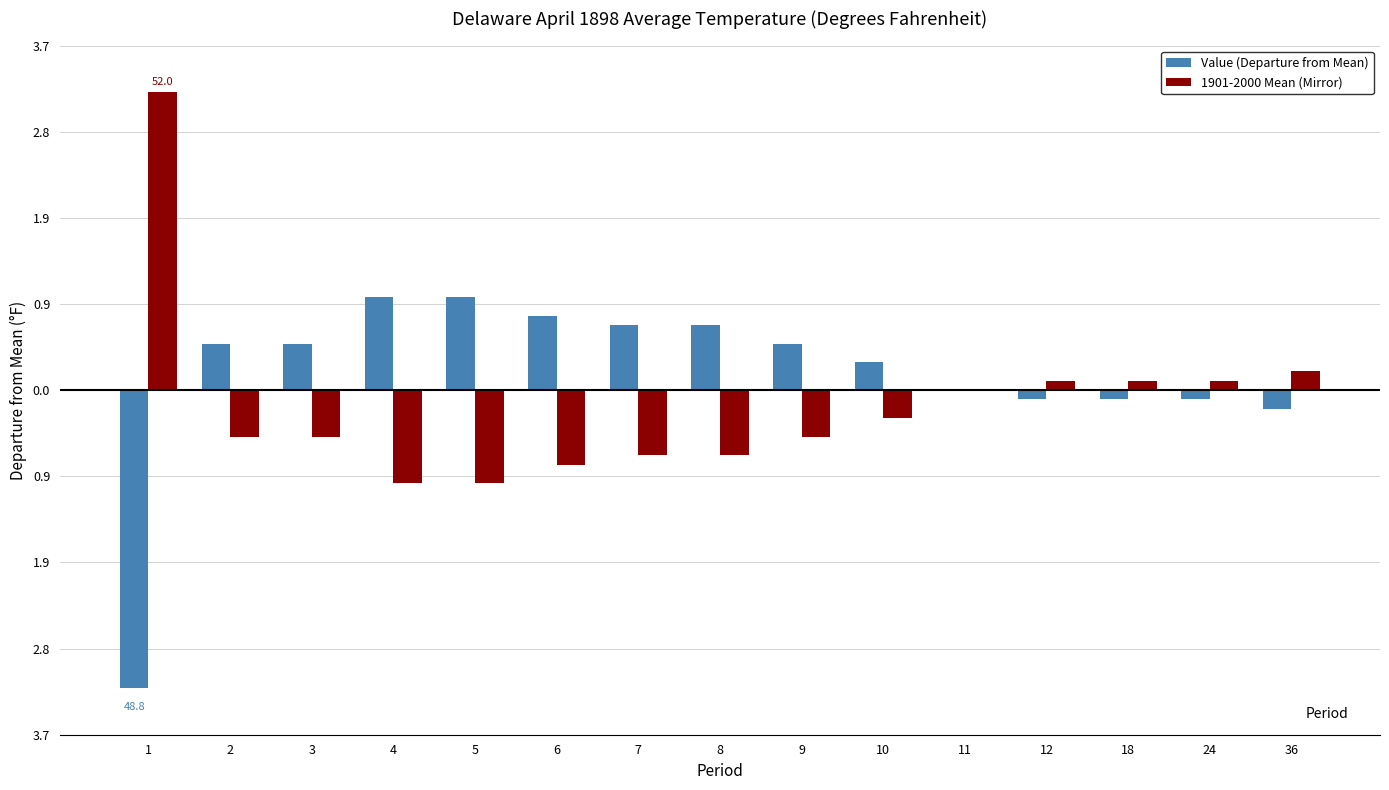

What is the spread (max minus min) of values at 9?

1.0